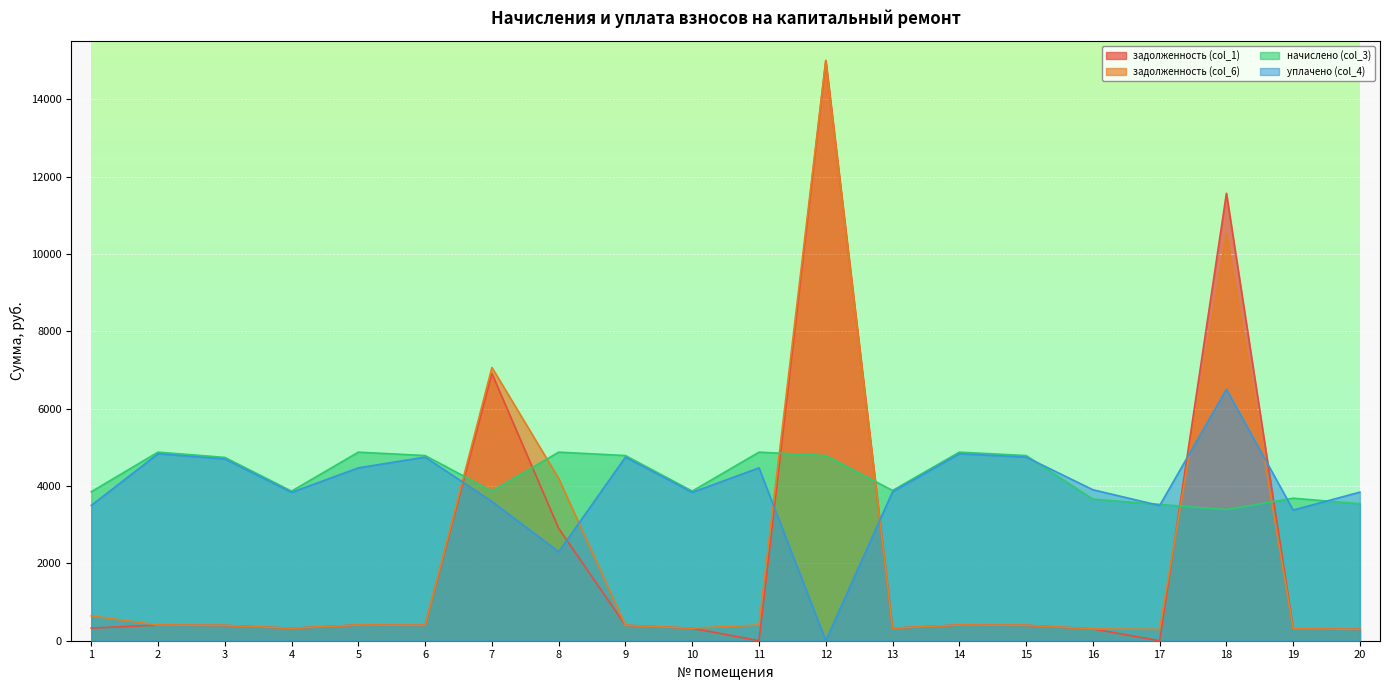

What are all the series names shown in the legend?

задолженность (col_1), задолженность (col_6), начислено (col_3), уплачено (col_4)